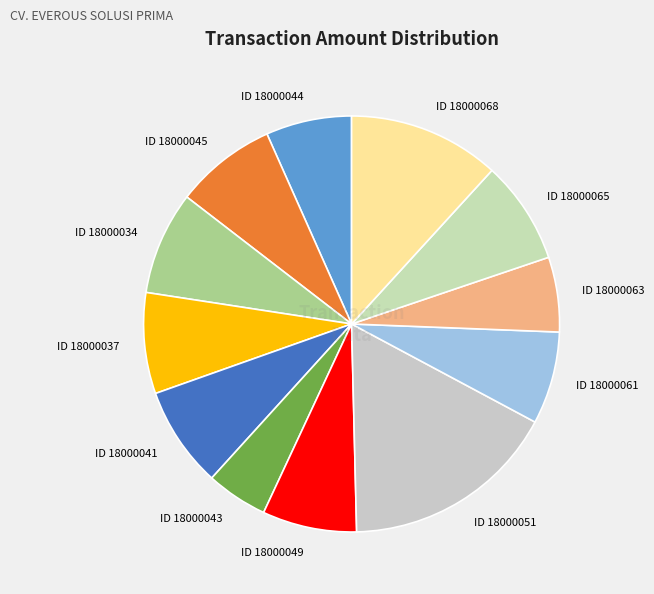

Combined, do ID 18000065 and ID 18000063 account for over 50%?

No